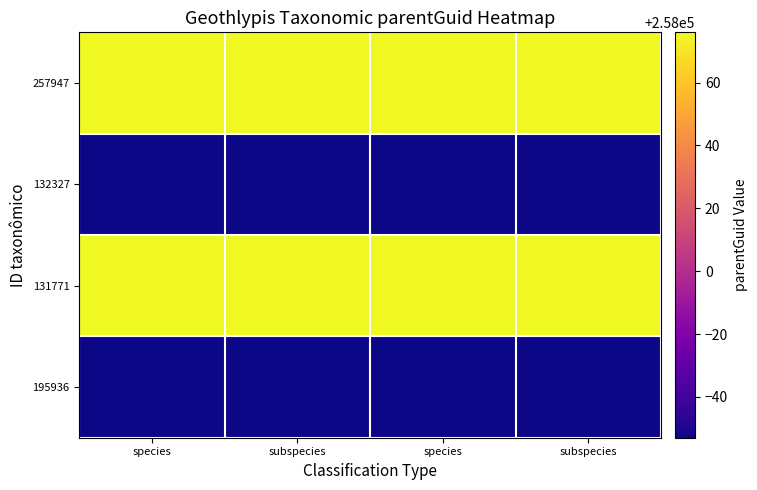

Rank the series by their maximum value, from lowest to highest.

132327, 195936, 257947, 131771